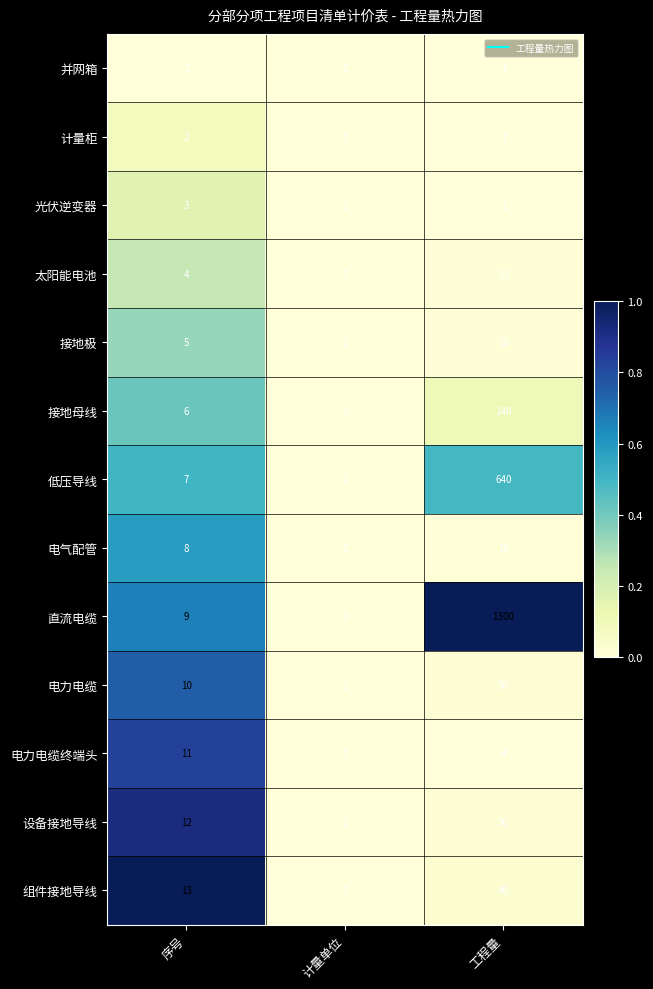

Read the 光伏逆变器 value at 序号.

3